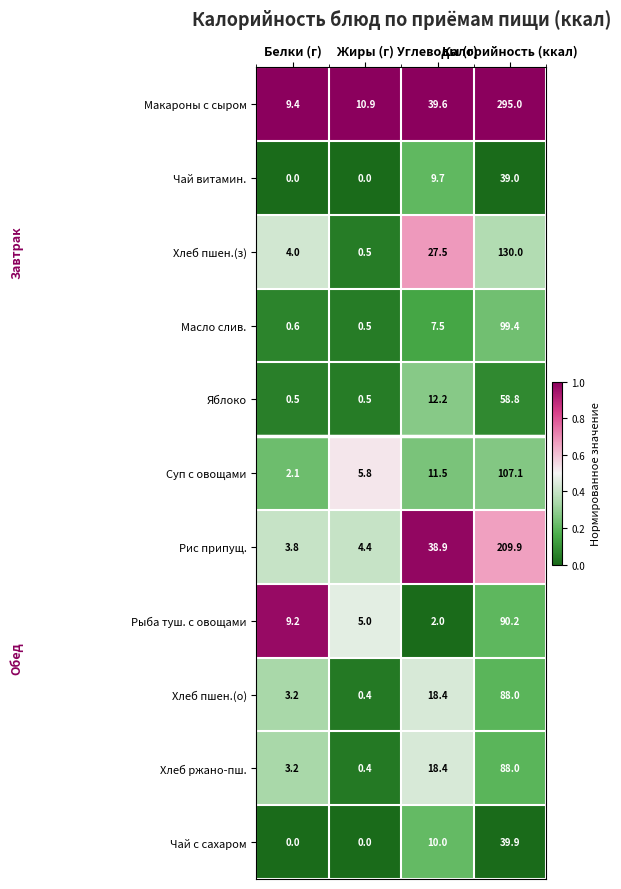

What is the maximum value for Макароны с сыром?

295.0